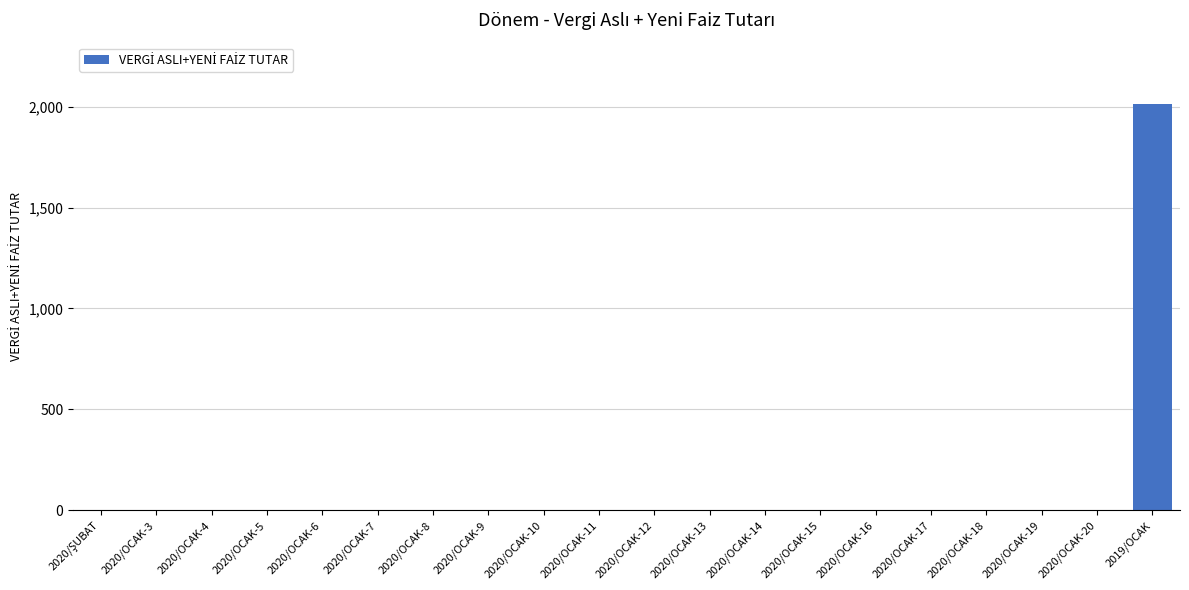

What is the average value?

100.8